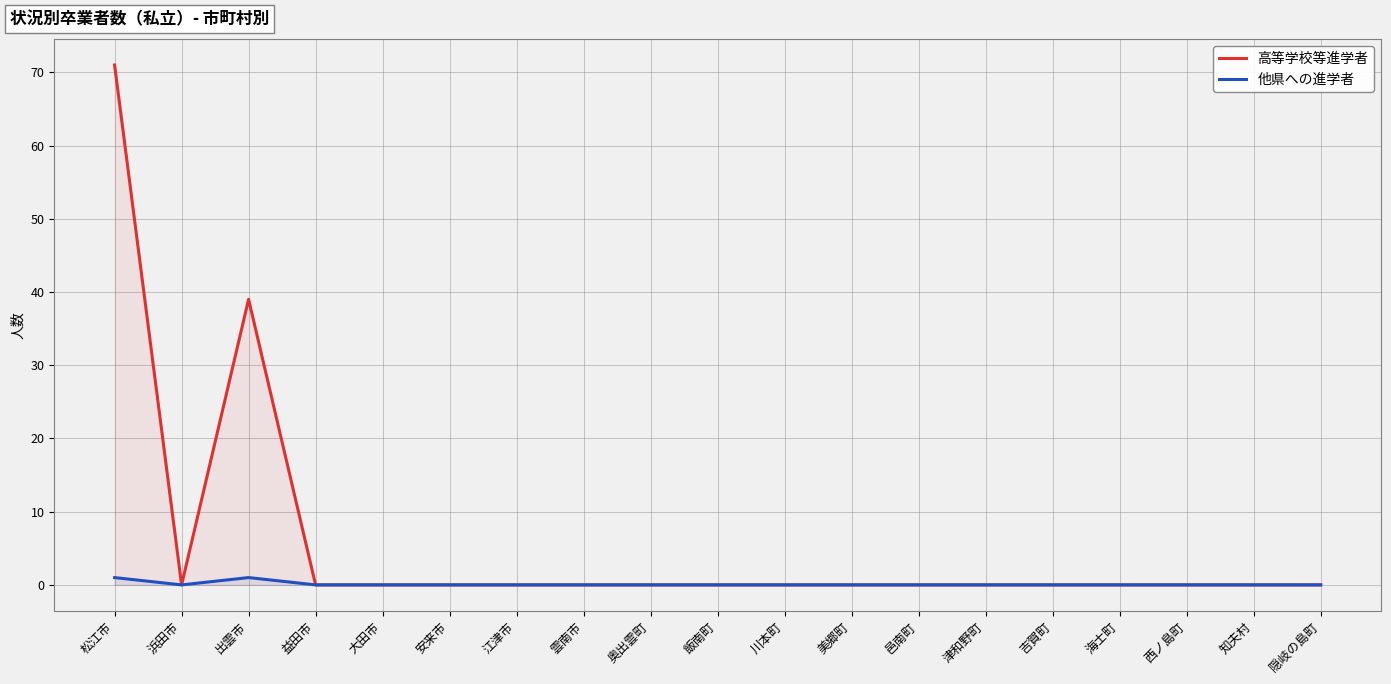

What is the sum of all 他県への進学者 values?

2